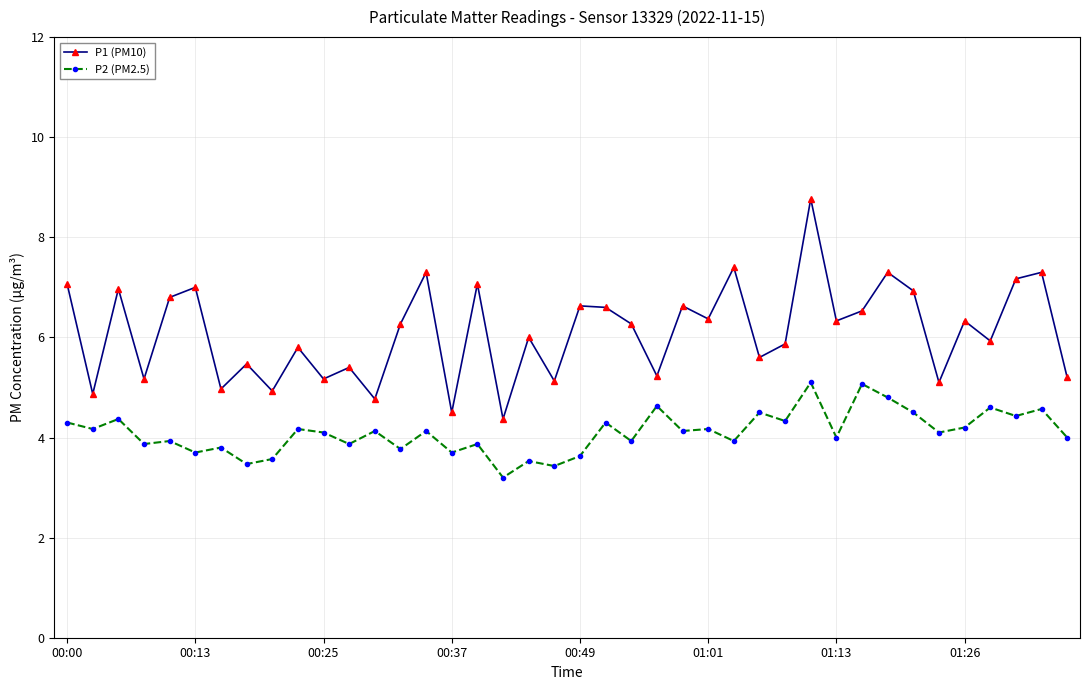

Which series has the widest spread of values?

P1 (PM10)